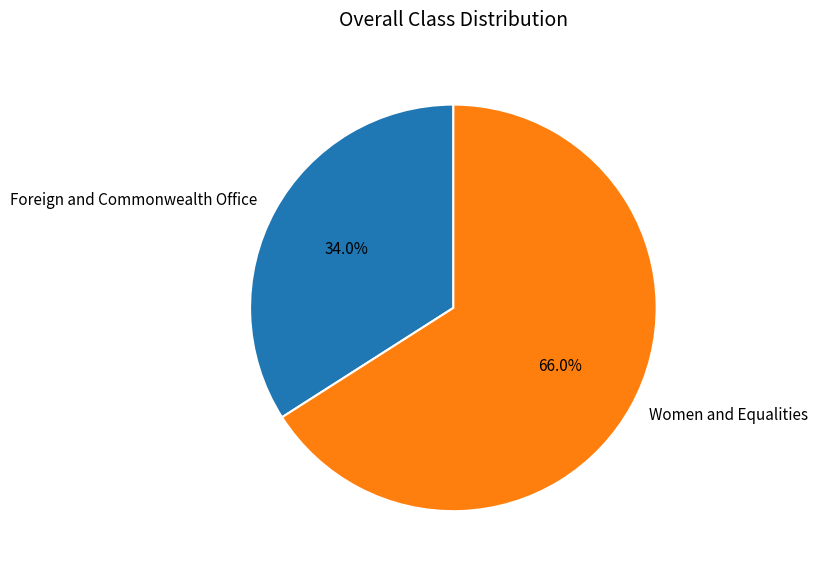

How much of the chart is everything except Foreign and Commonwealth Office?

66.0%